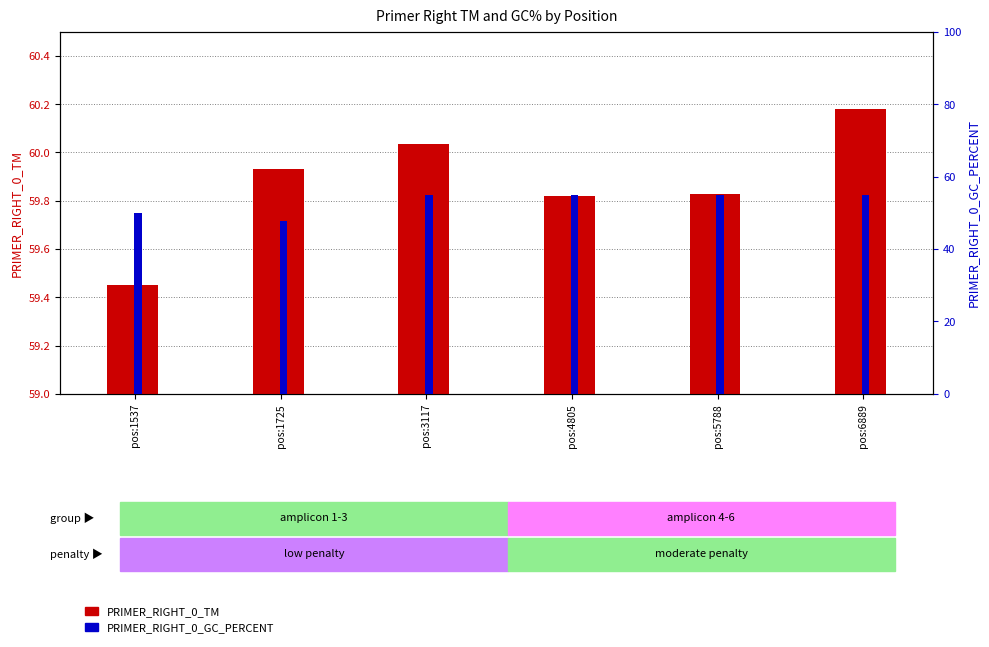

At how many categories does at least one series exceed 58?

6